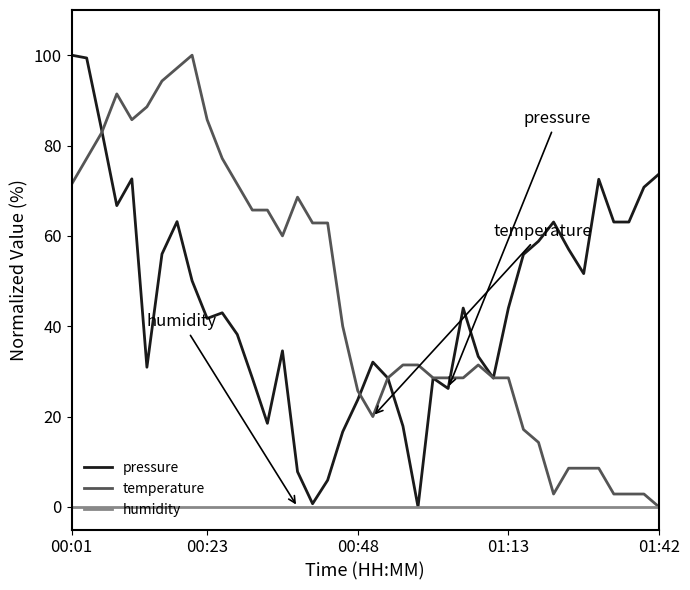

What are all the series names shown in the legend?

pressure, temperature, humidity